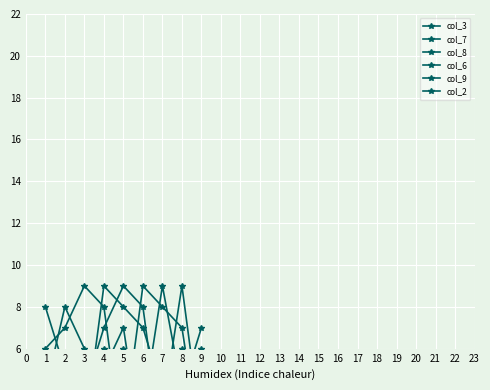

At which category is the sum across all series the highest?

4